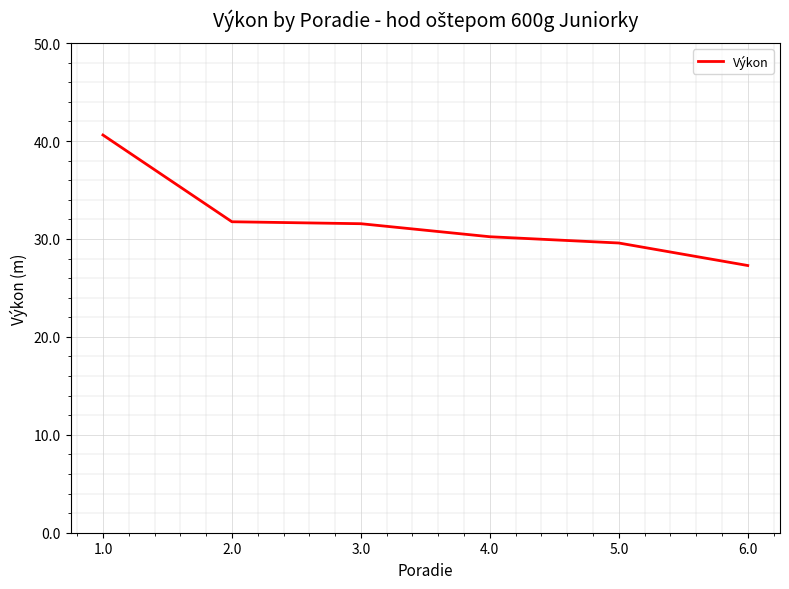

Which category has the highest value across all series?

1.0